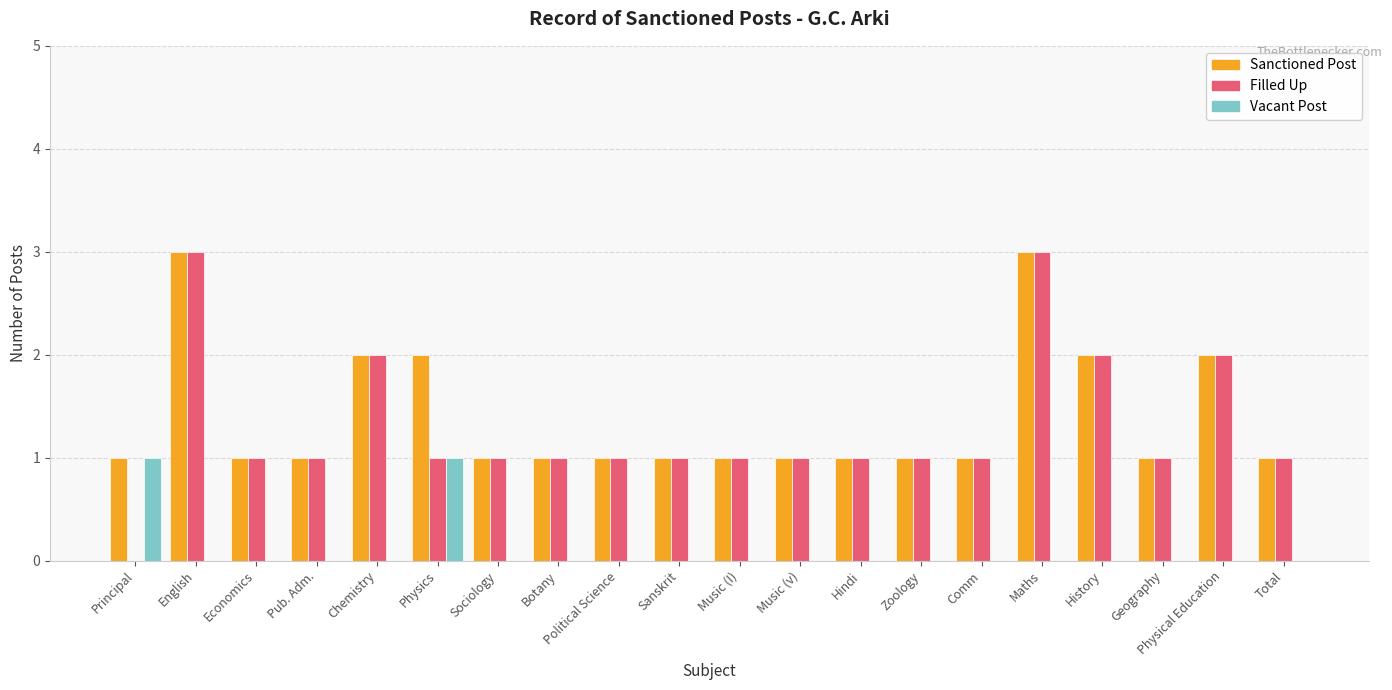

Is the value of Vacant Post at Music (v) greater than the value of Sanctioned Post at Physical Education?

No